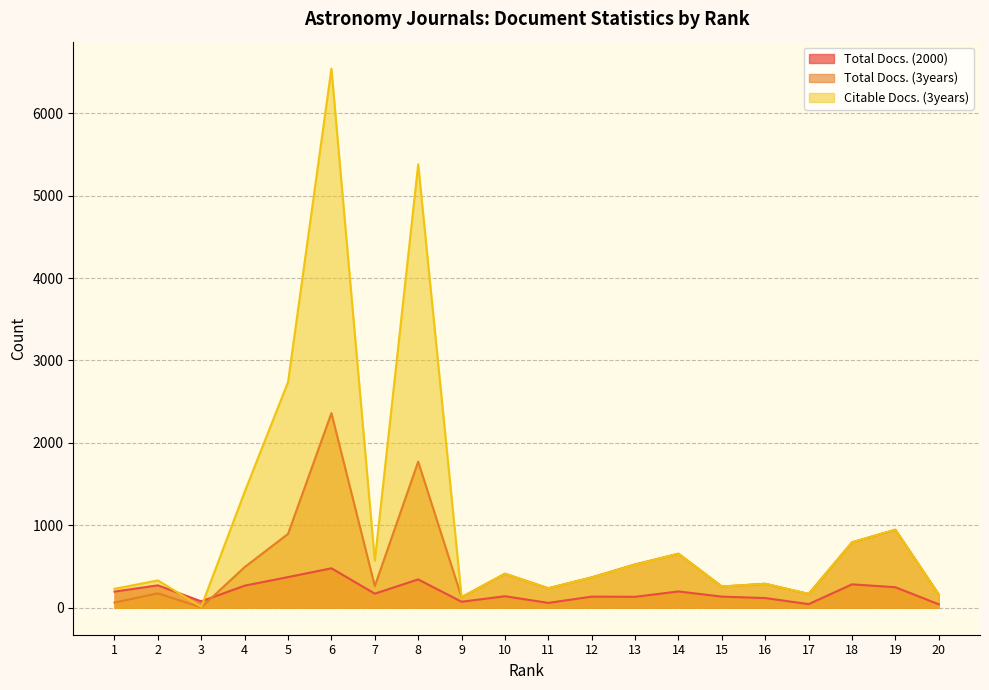

After their last crossing, which series has the higher values: Total Docs. (2000) or Total Docs. (3years)?

Total Docs. (3years)